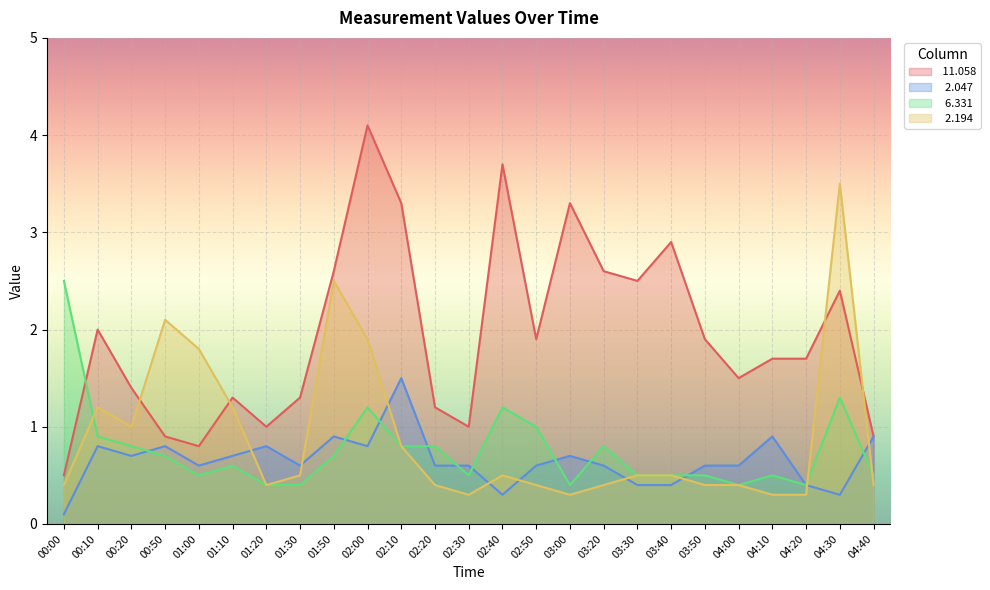

Is it true that   2.194 equals 0.5 at 02:30?

False